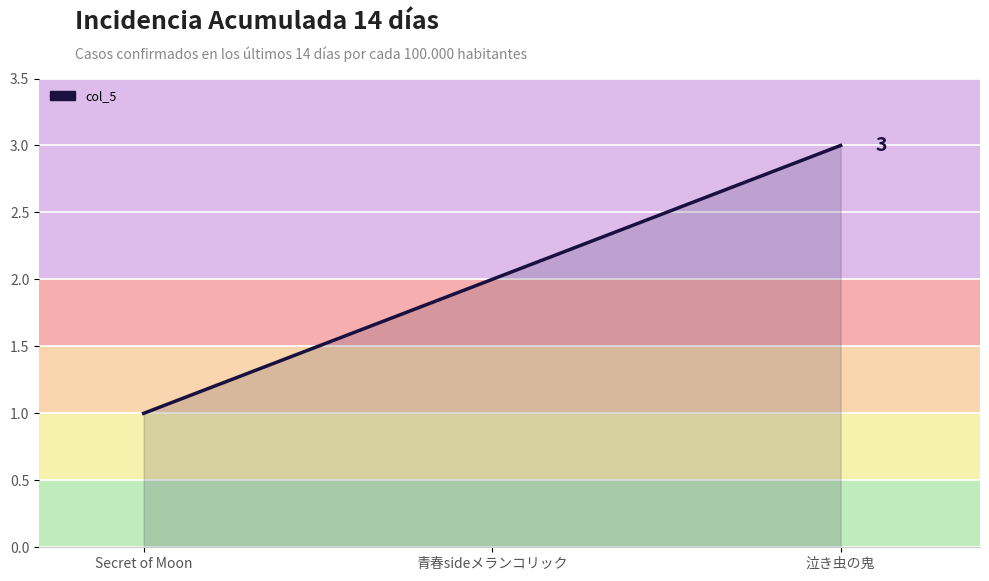

Reading left to right, transcribe all the data shown in this chart.

Secret of Moon=1	青春sideメランコリック=2	泣き虫の鬼=3